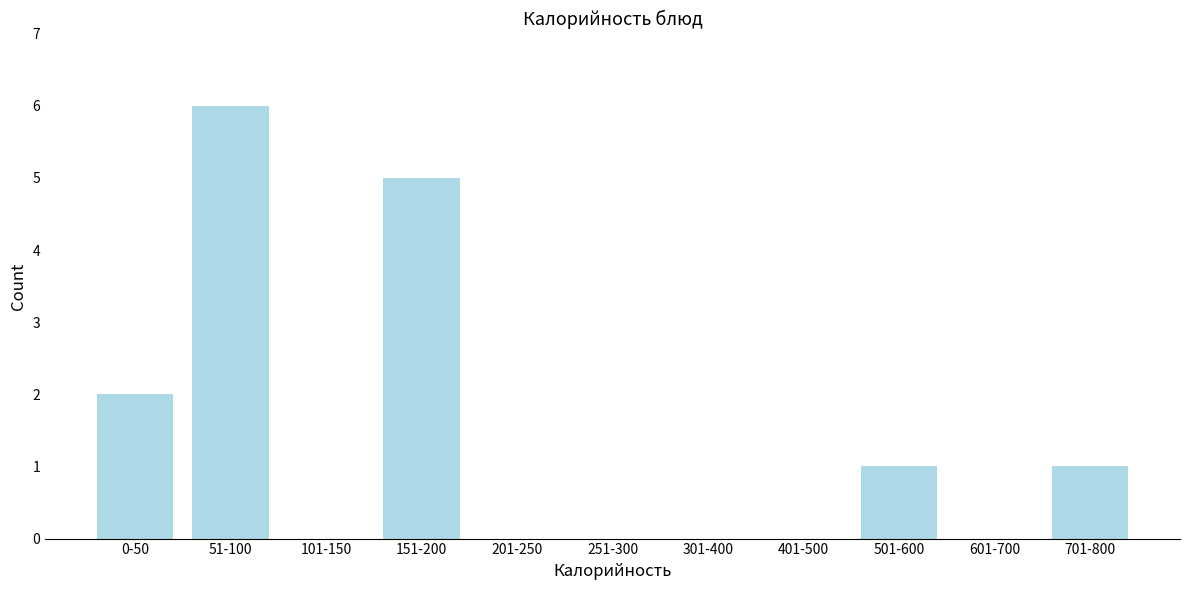

Reading left to right, what are all the values shown in this chart?

0-50=2	51-100=6	101-150=0	151-200=5	201-250=0	251-300=0	301-400=0	401-500=0	501-600=1	601-700=0	701-800=1